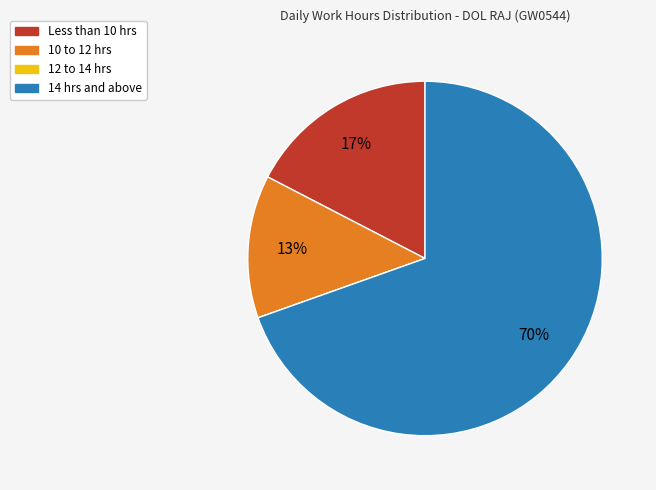

Is there a majority slice in this chart?

Yes